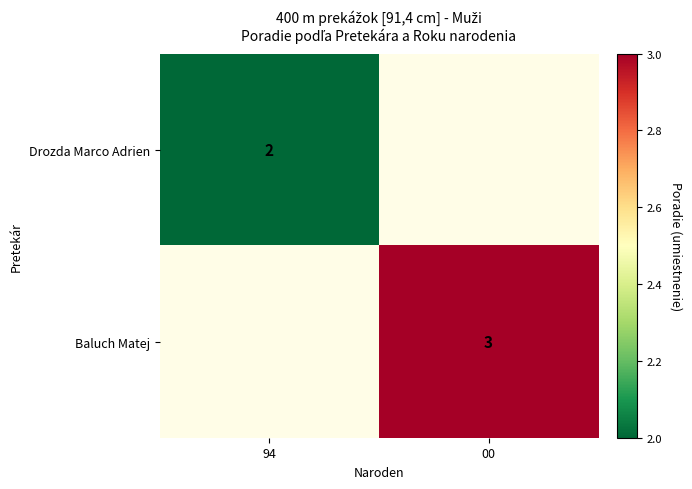

Is it true that Baluch Matej equals 3 at 00?

True